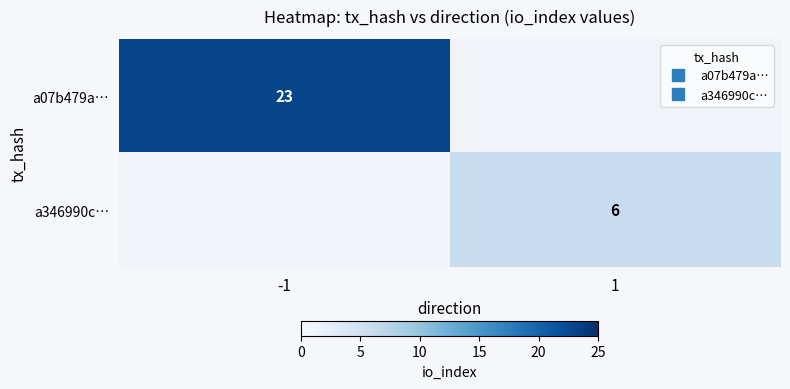

How many values in a07b479a… are above zero?

1